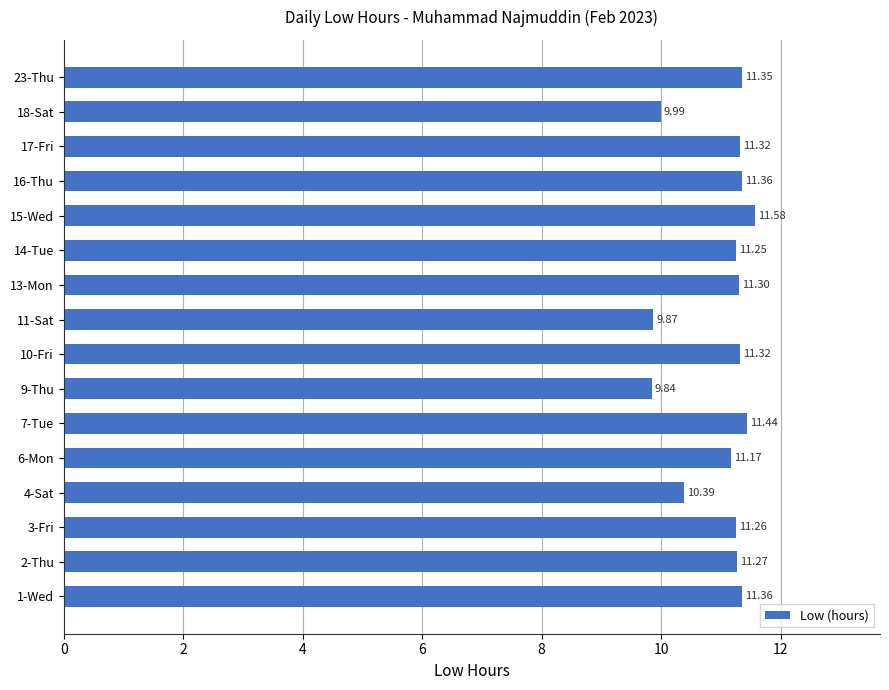

What is the difference between the maximum and minimum values?

1.7